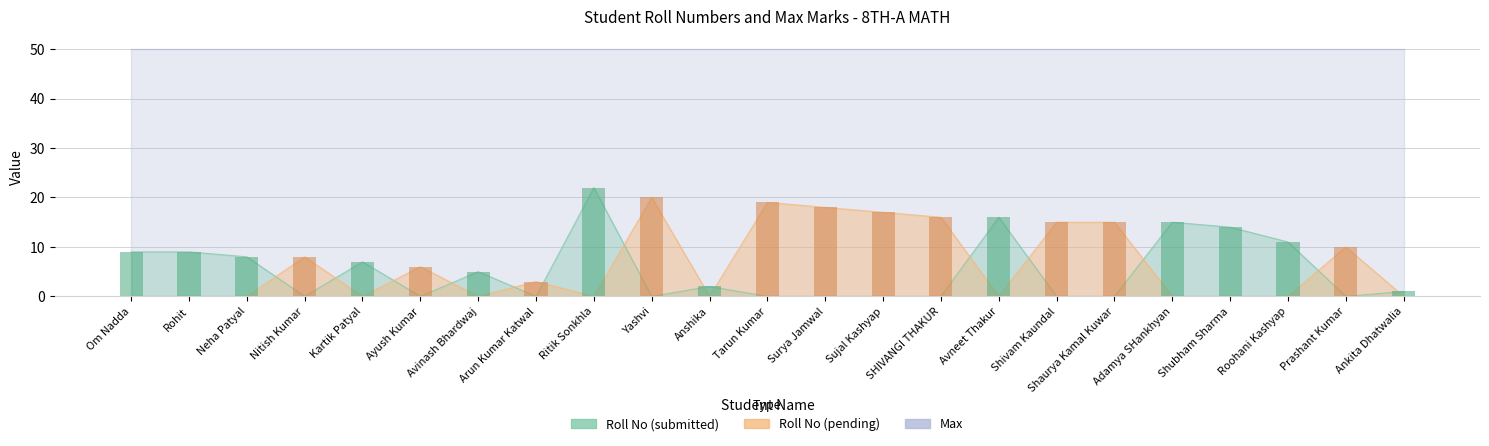

Reading left to right, transcribe all the data shown in this chart.

9	9	8	8	7	6	5	3	22	20	2	19	18	17	16	16	15	15	15	14	11	10	1